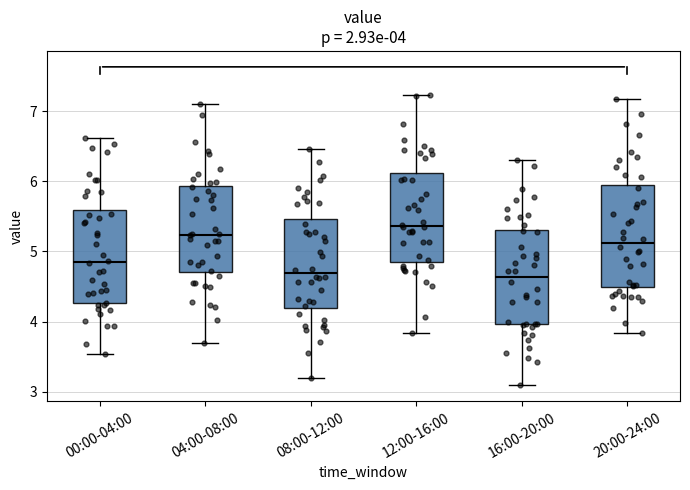

Which box has the highest median line?

12:00-16:00